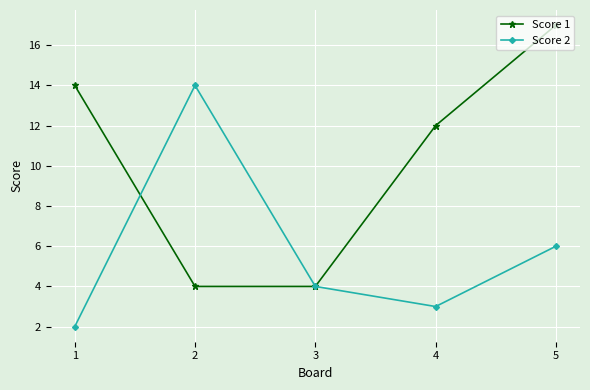

What is the highest value of the Score 1 series?

17